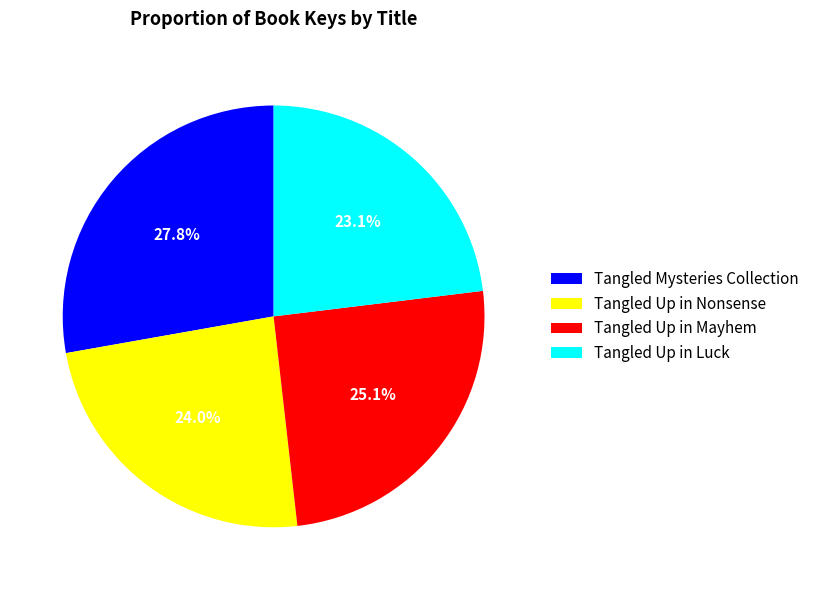

Is it true that Tangled Up in Nonsense is 24% of the pie?

True